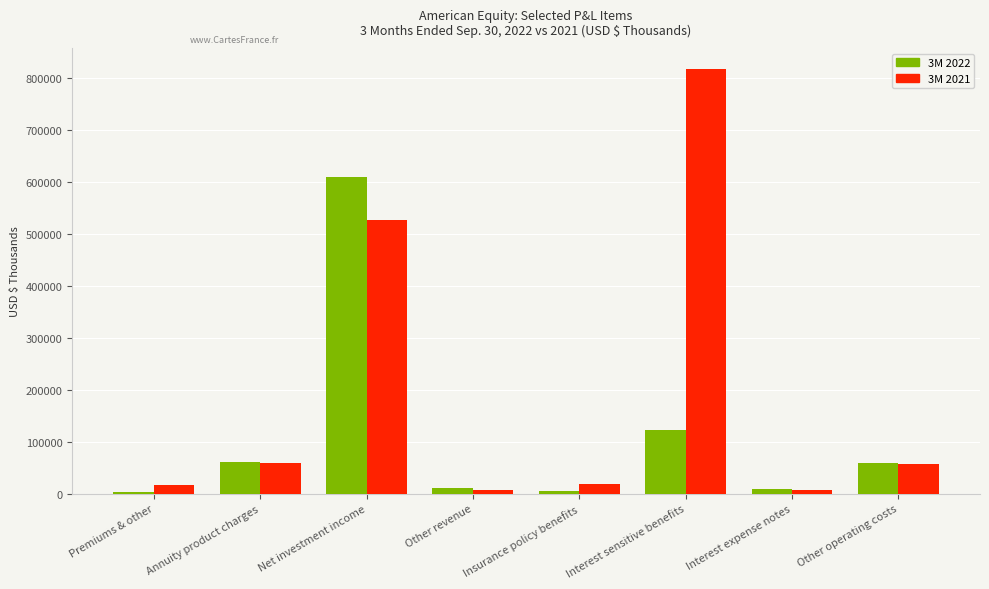

Rank the series by their maximum value, from highest to lowest.

3M 2021, 3M 2022